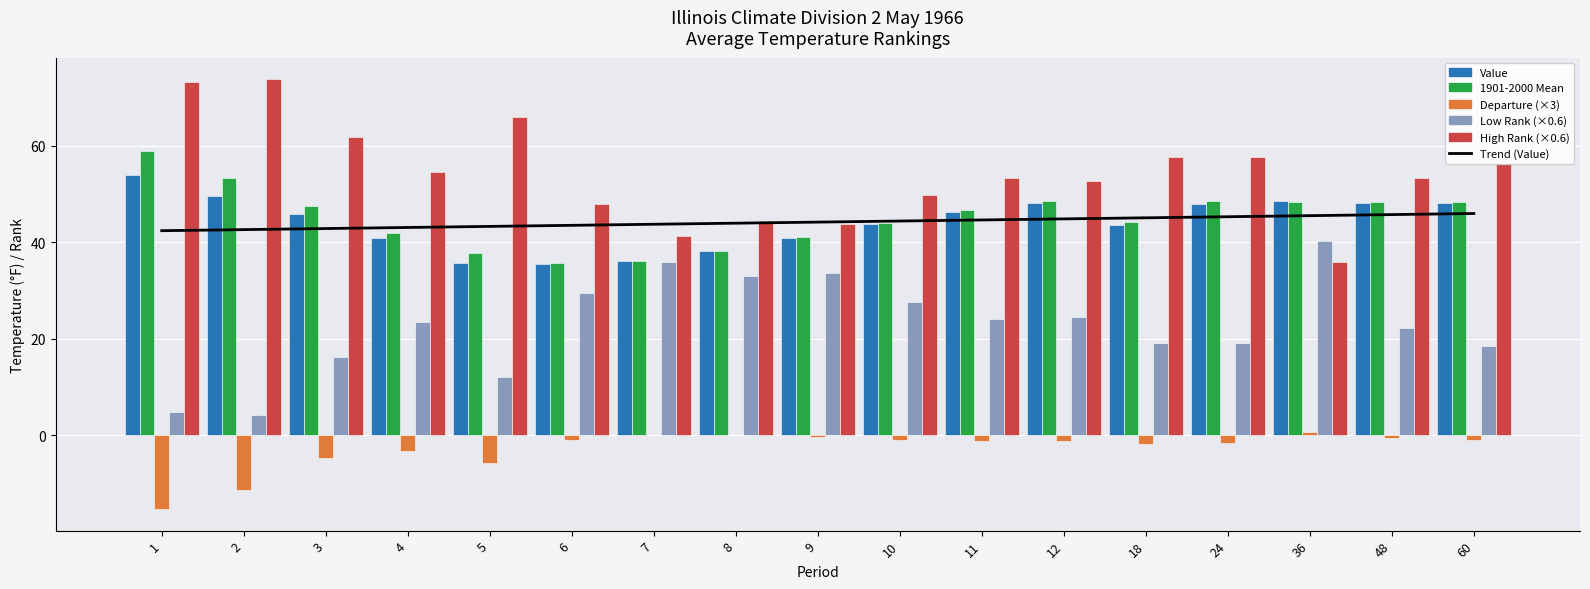

How many groups of bars are there?

17